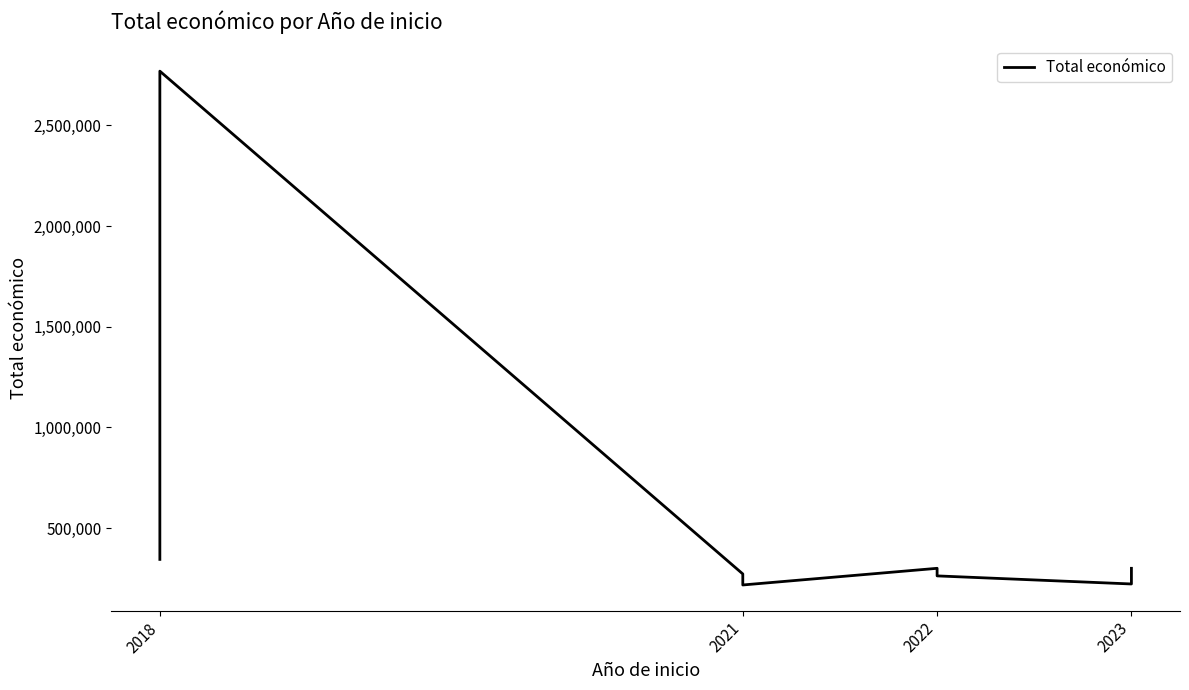

What is the minimum value shown in the chart?

217264